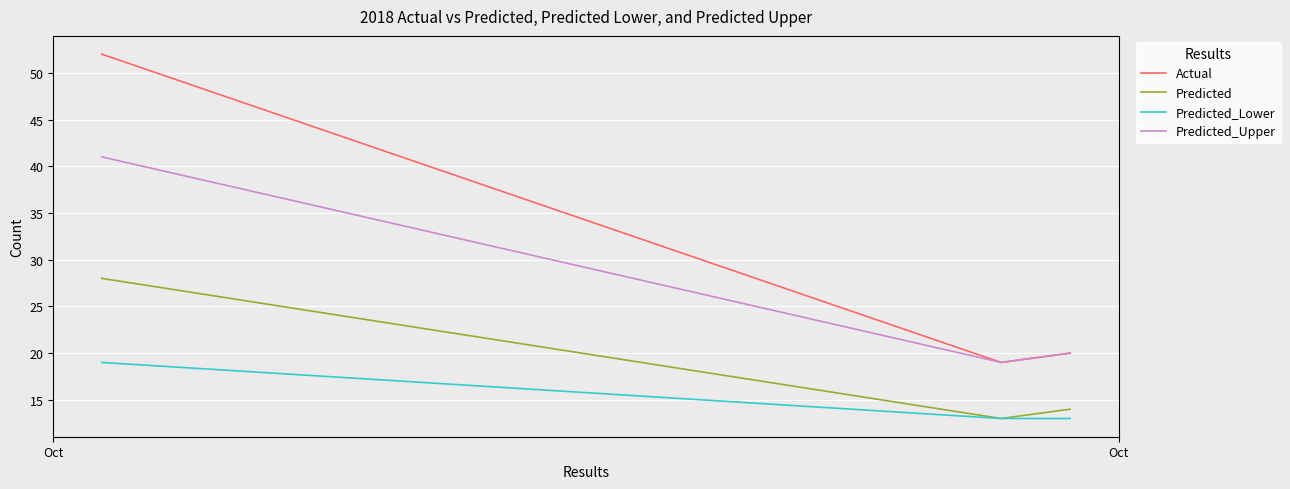

What is the difference between the second highest and minimum values in the Actual series?

1